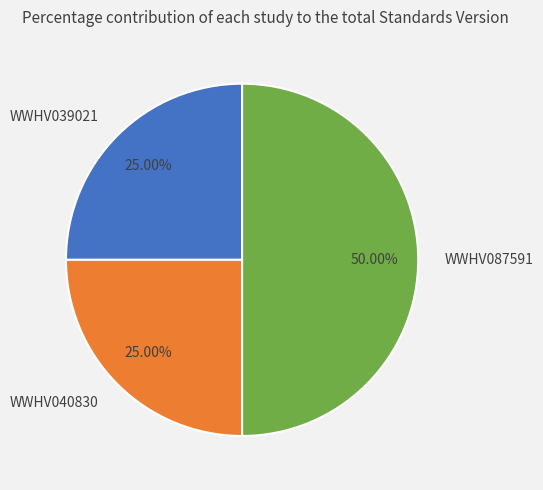

Combined, do WWHV087591 and WWHV039021 account for over 50%?

Yes